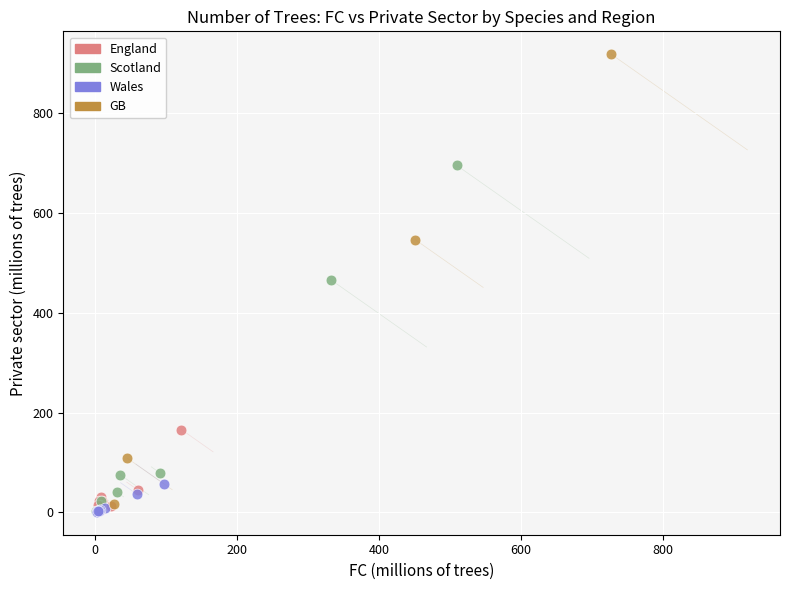

Which series contains the highest Y value?

GB